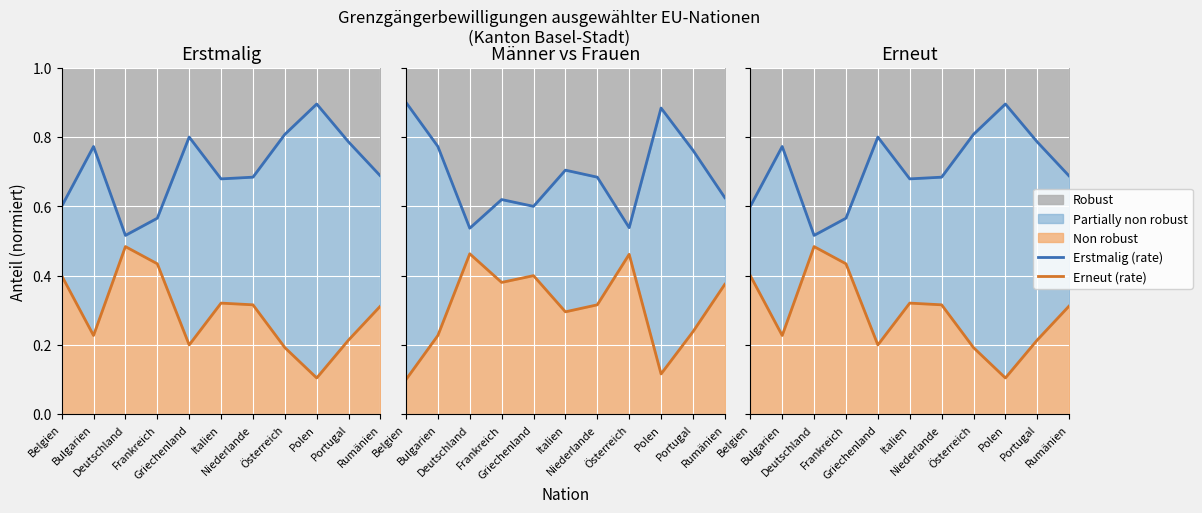

True or false: Erstmalig (rate) and Erneut (rate) cross at least once.

False